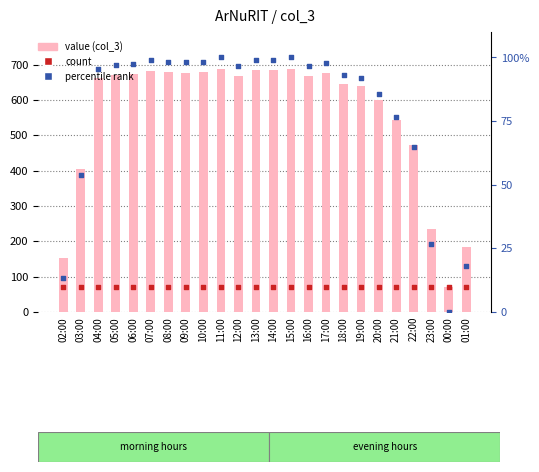

Is the value of col_3 at 14:00 greater than the value of count at 11:00?

Yes